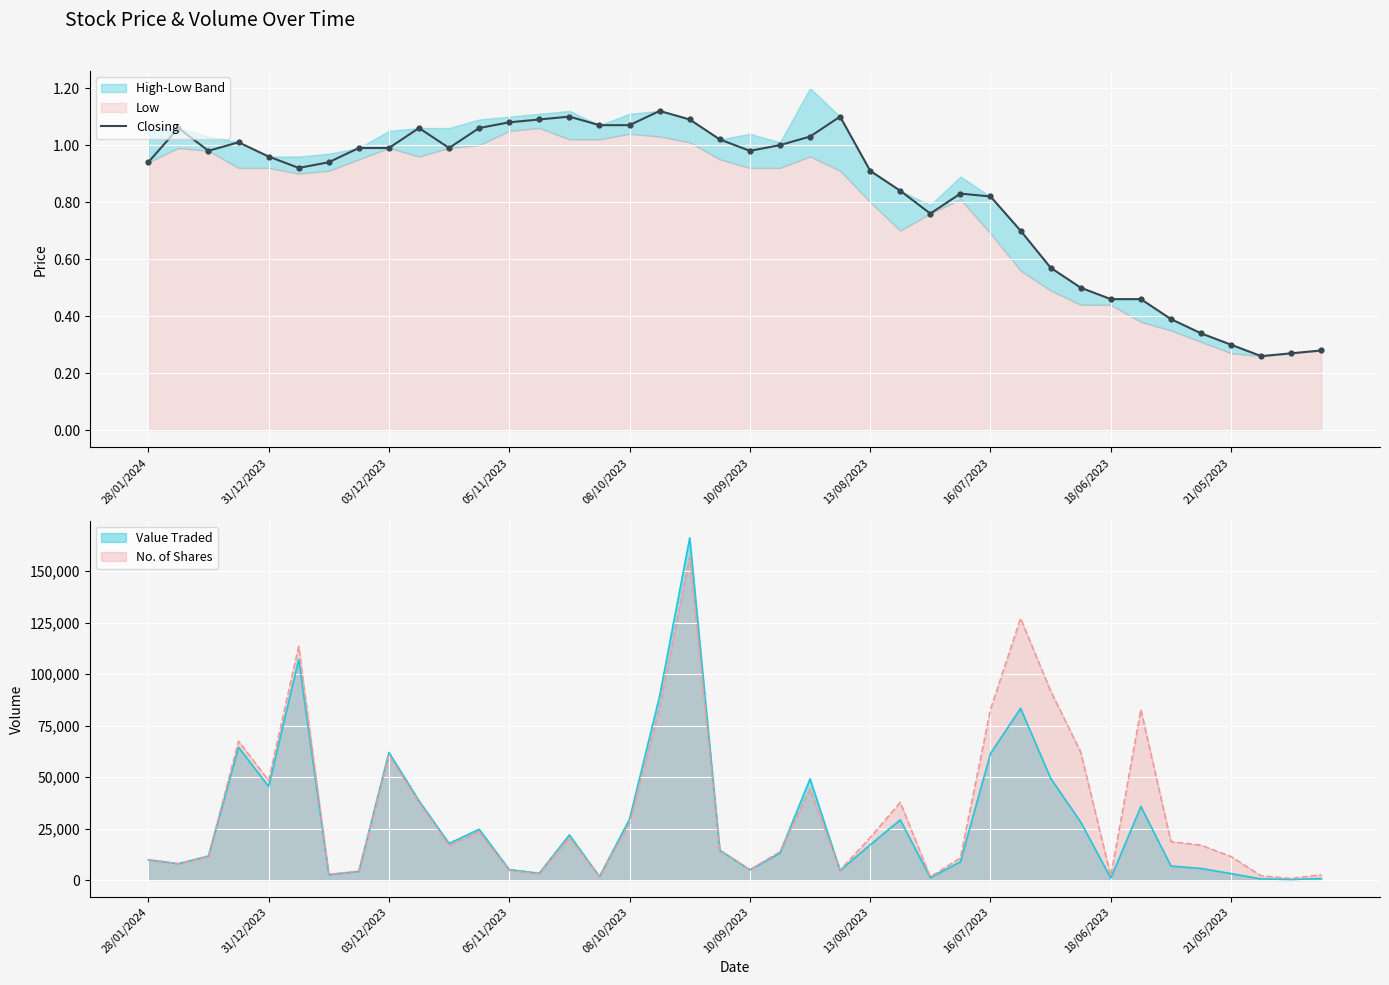

Approximately how many times larger is the value at 26 compared to 17?

0.7